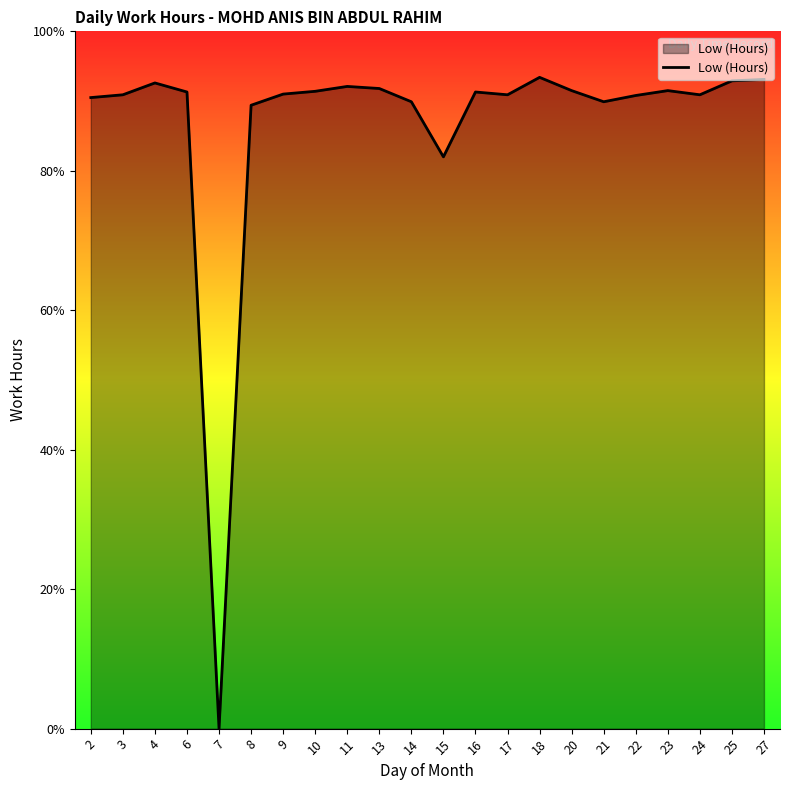

Does the chart display data point markers on the line(s)?

No